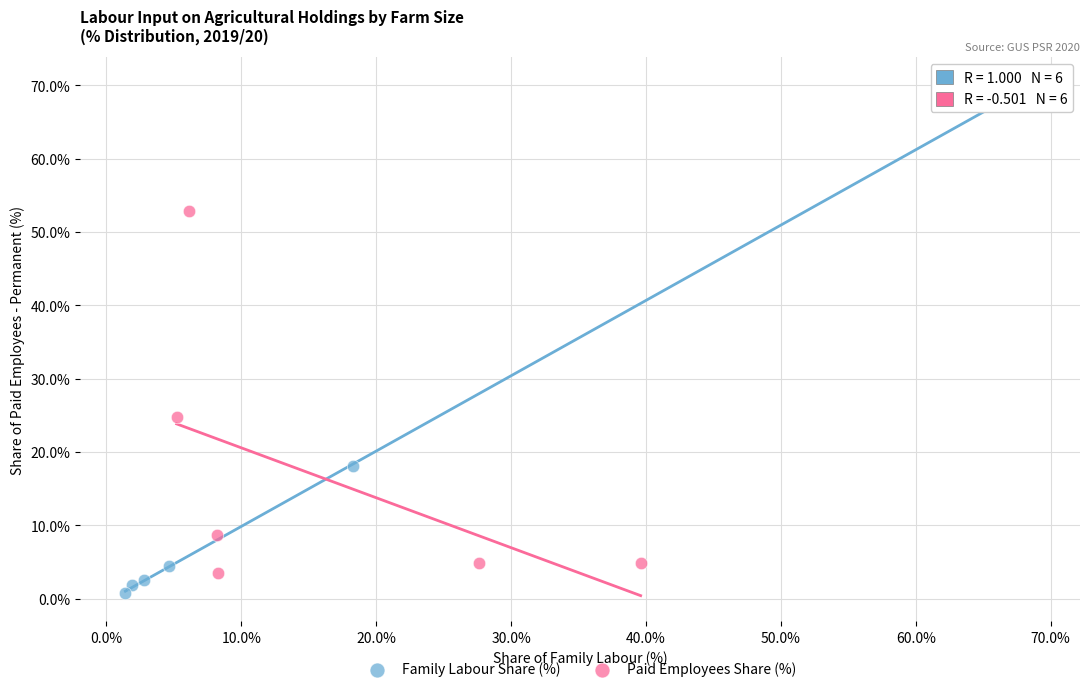

What are all the series names shown in the legend?

Family Labour Share (%), Paid Employees Share (%)